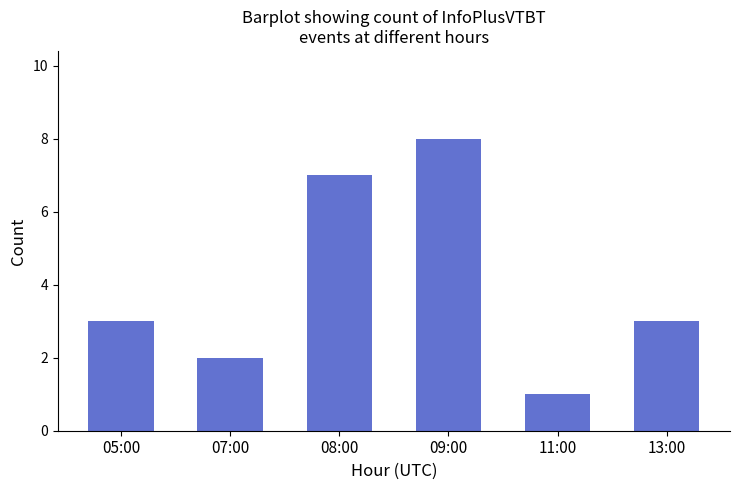

What is the ratio of the value at 07:00 to the value at 08:00?

0.3